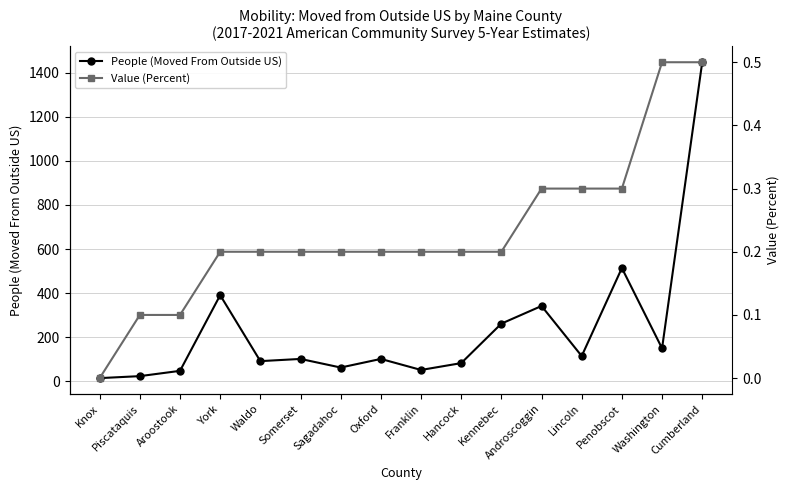

Reading left to right, extract all data points from this chart.

People (Moved From Outside US): Knox=15.0	Piscataquis=24.0	Aroostook=48.0	York=391.0	Waldo=92.0	Somerset=102.0	Sagadahoc=63.0	Oxford=102.0	Franklin=52.0	Hancock=83.0	Kennebec=262.0	Androscoggin=342.0	Lincoln=115.0	Penobscot=514.0	Washington=150.0	Cumberland=1447.0
Value (Percent): Knox=0.0	Piscataquis=0.1	Aroostook=0.1	York=0.2	Waldo=0.2	Somerset=0.2	Sagadahoc=0.2	Oxford=0.2	Franklin=0.2	Hancock=0.2	Kennebec=0.2	Androscoggin=0.3	Lincoln=0.3	Penobscot=0.3	Washington=0.5	Cumberland=0.5